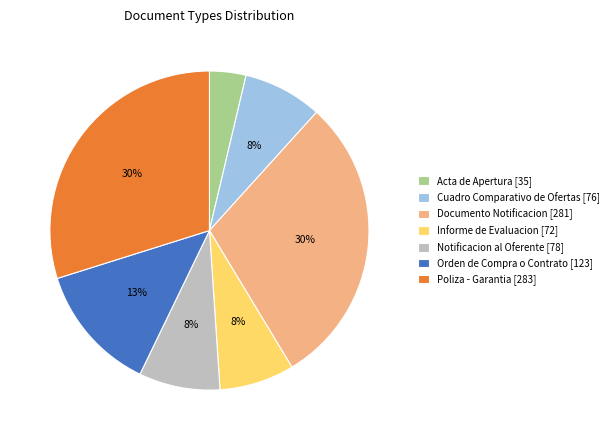

Which has a higher value, Orden de Compra o Contrato [123] or Informe de Evaluacion [72]?

Orden de Compra o Contrato [123]